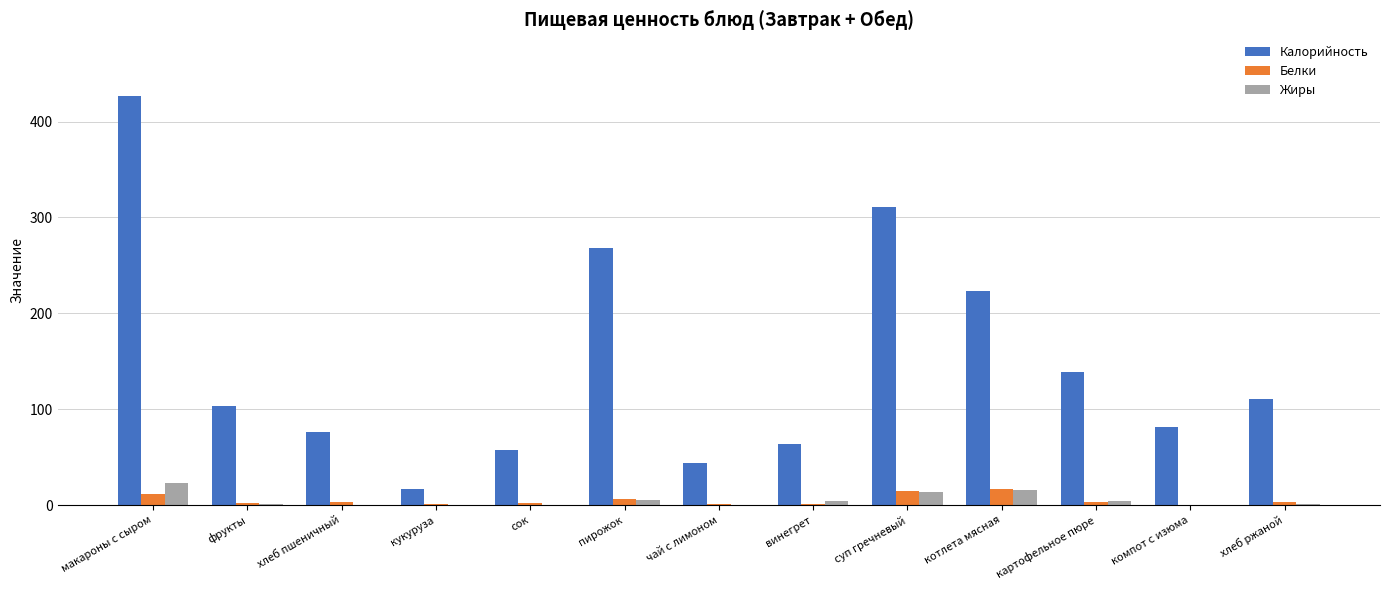

Which series has the widest spread of values?

Калорийность